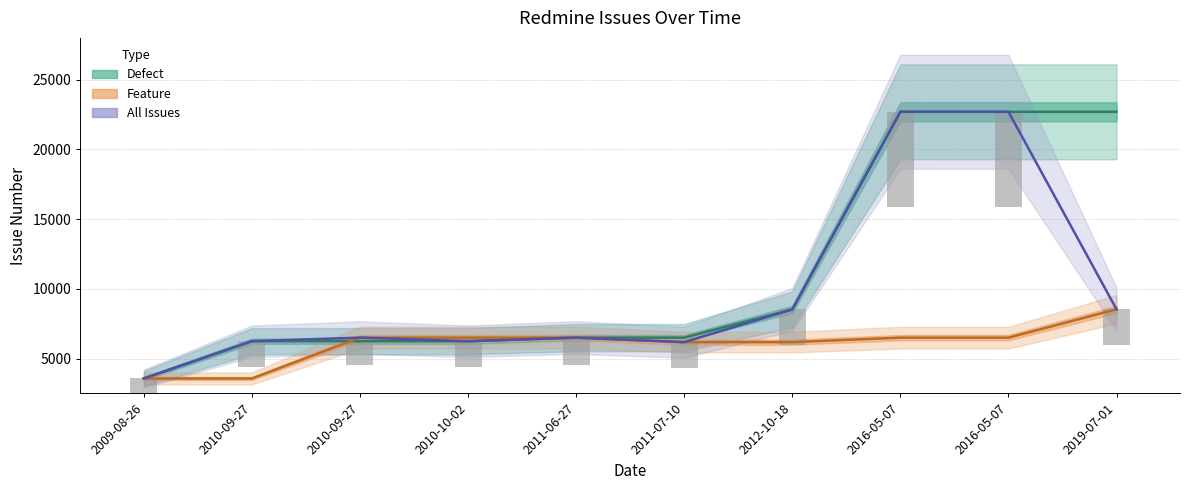

Between 2009-08-26 and 2016-05-07, which series saw the biggest shift?

Defect